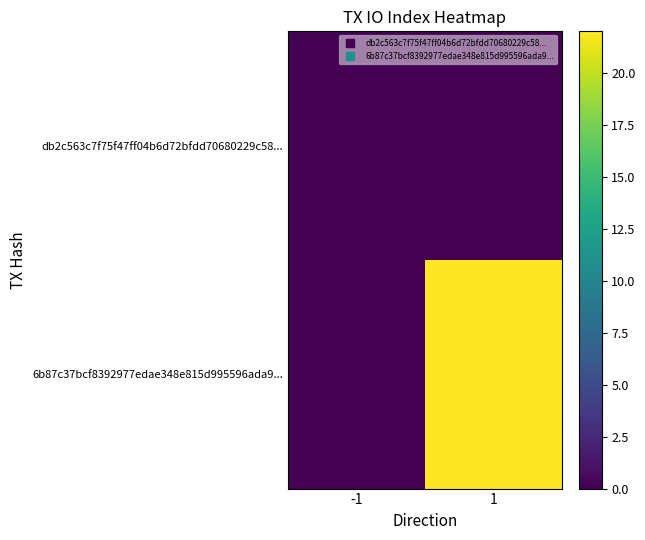

How many categories are shown in the chart?

2